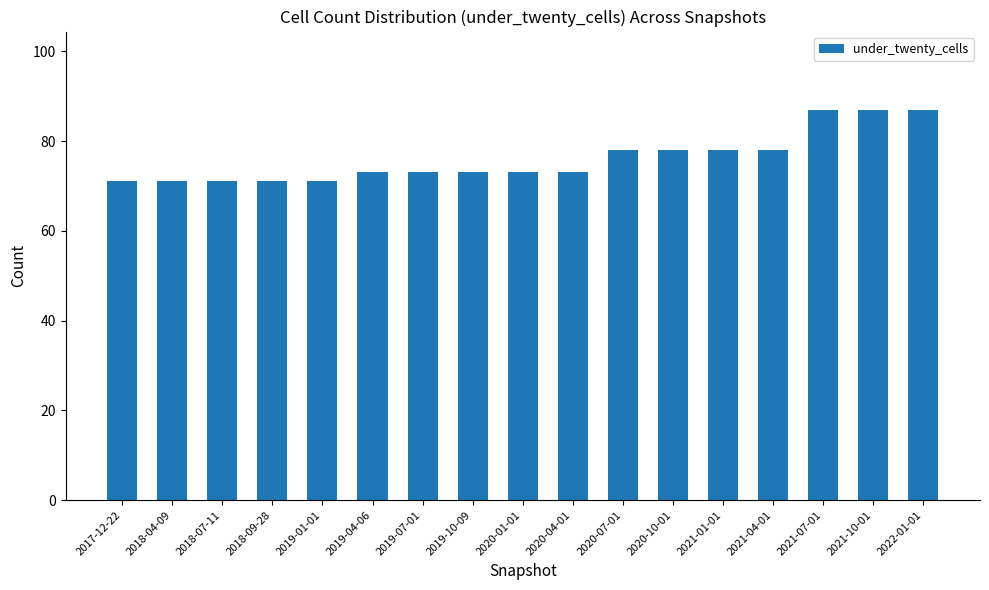

What is the difference between the values at 2021-07-01 and 2018-04-09?

16